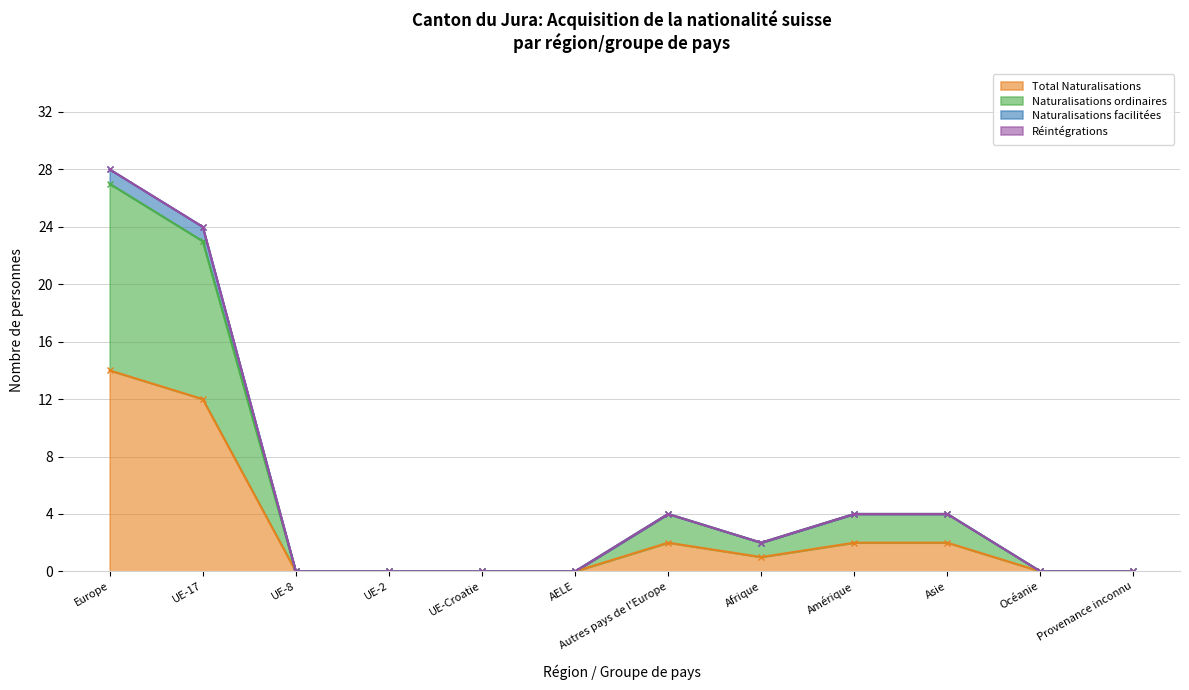

Is it true that Naturalisations ordinaires equals 43 at Europe?

False